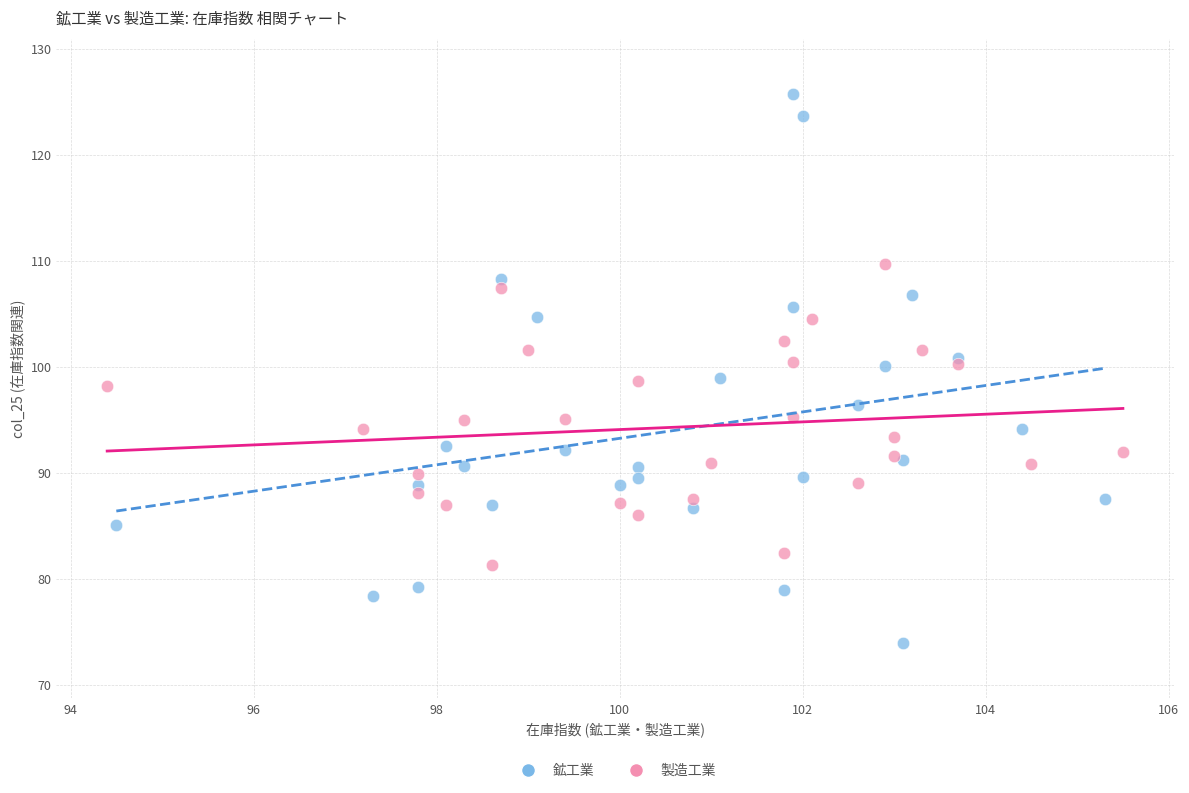

Which series reaches the minimum Y coordinate?

鉱工業